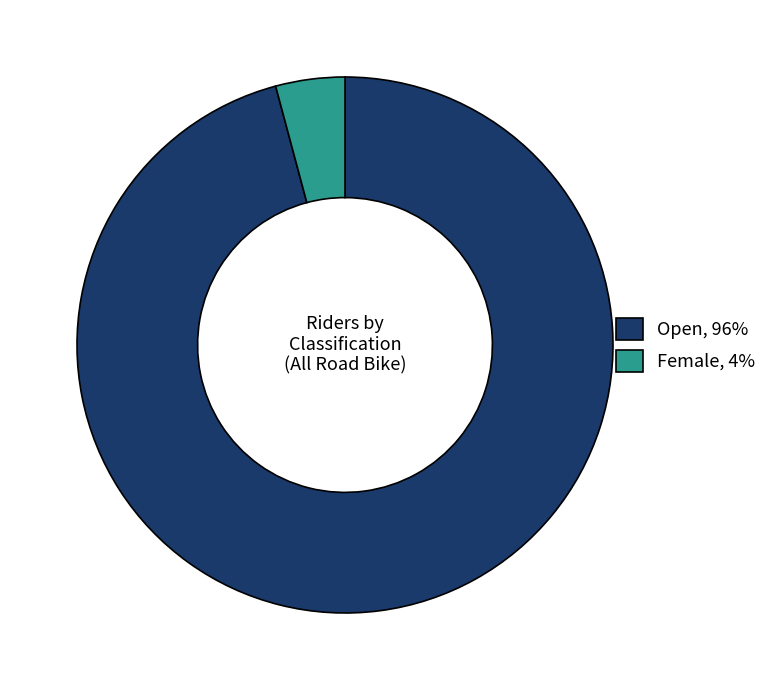

Count the number of slices in the pie.

2